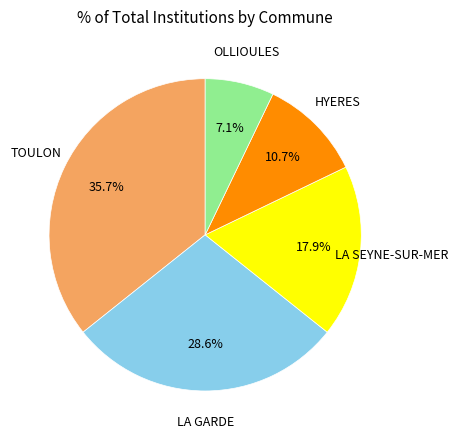

Is there a majority slice in this chart?

No